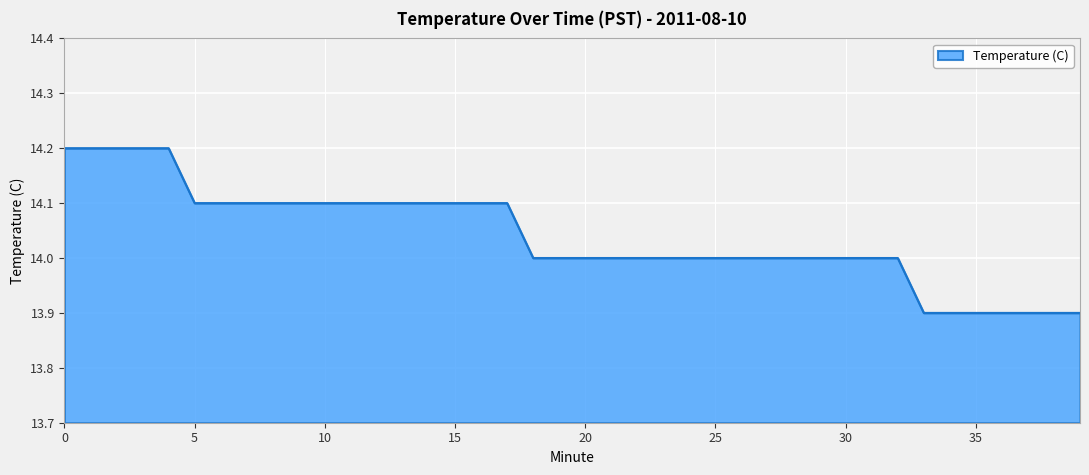

What is the difference between the second highest and minimum values?

0.3